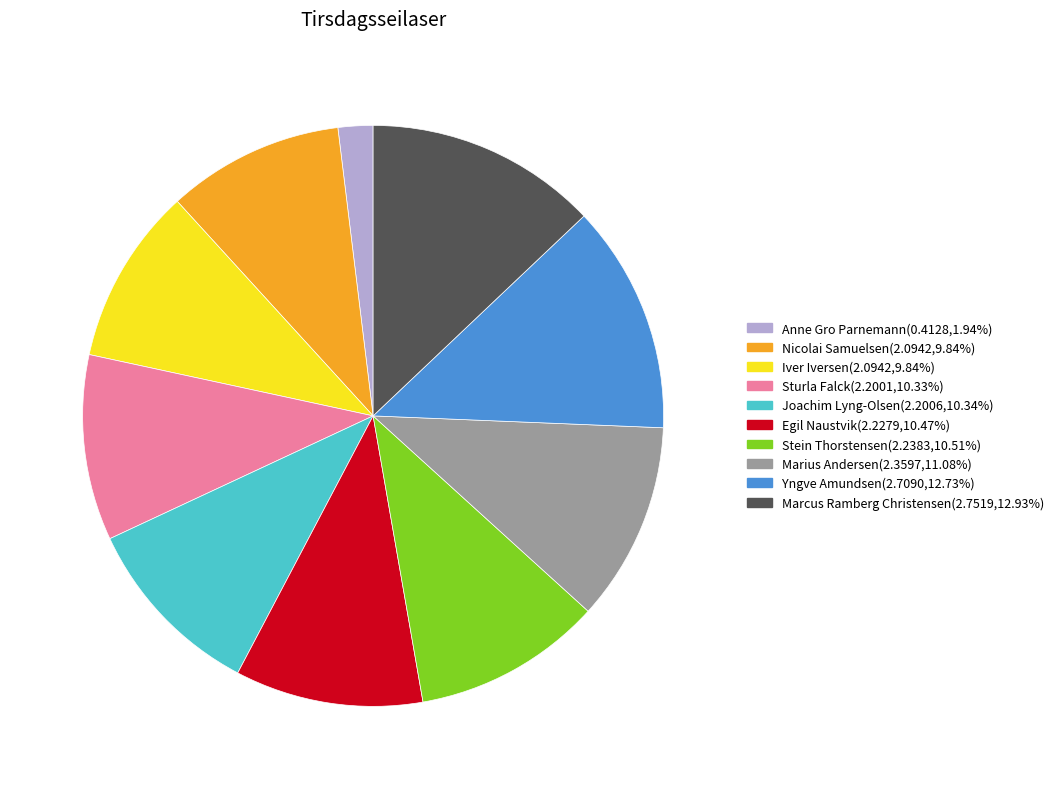

Does Nicolai Samuelsen represent more than half of the total?

No